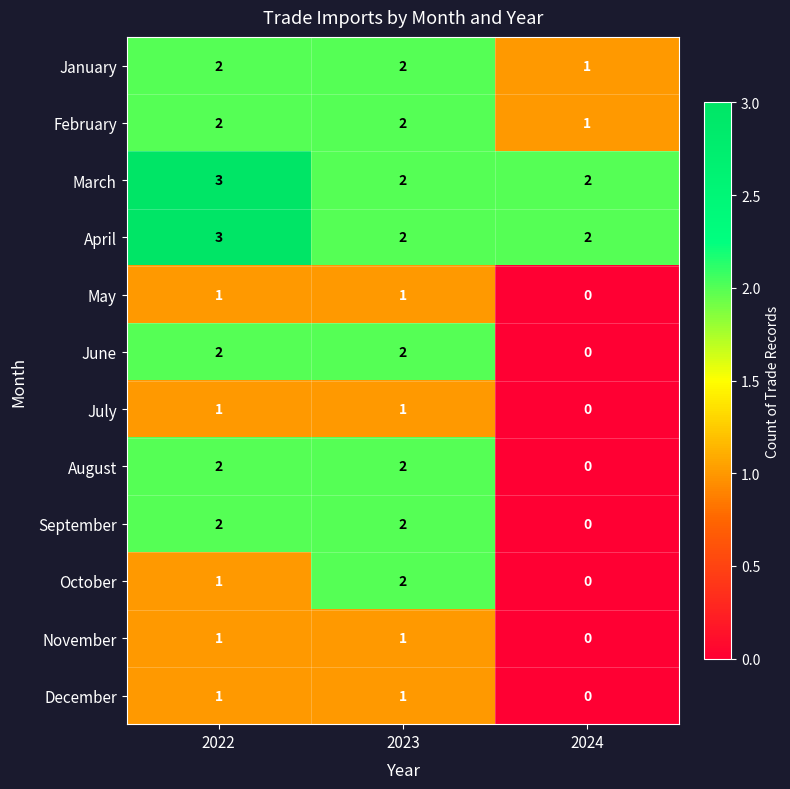

What is the spread (max minus min) of values at 2022?

2